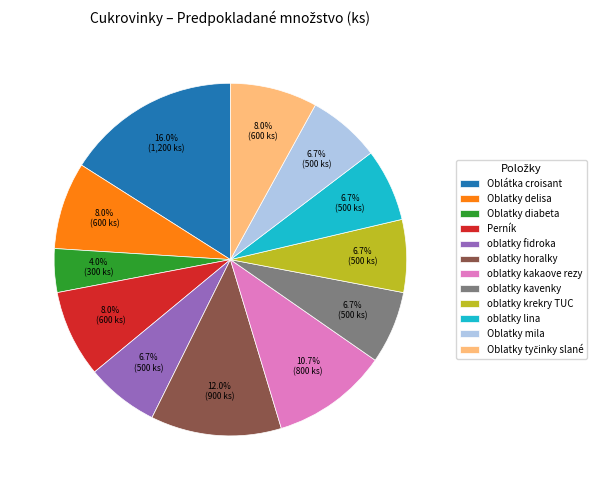

True or false: oblatky fidroka accounts for 1% of the total.

False